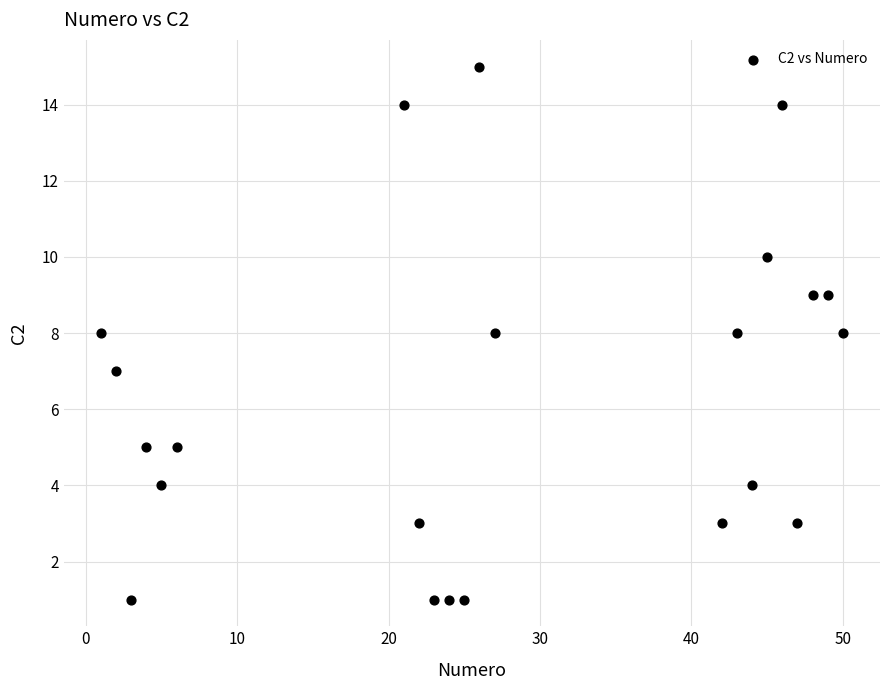

What is the range of Y values (max minus min)?

14